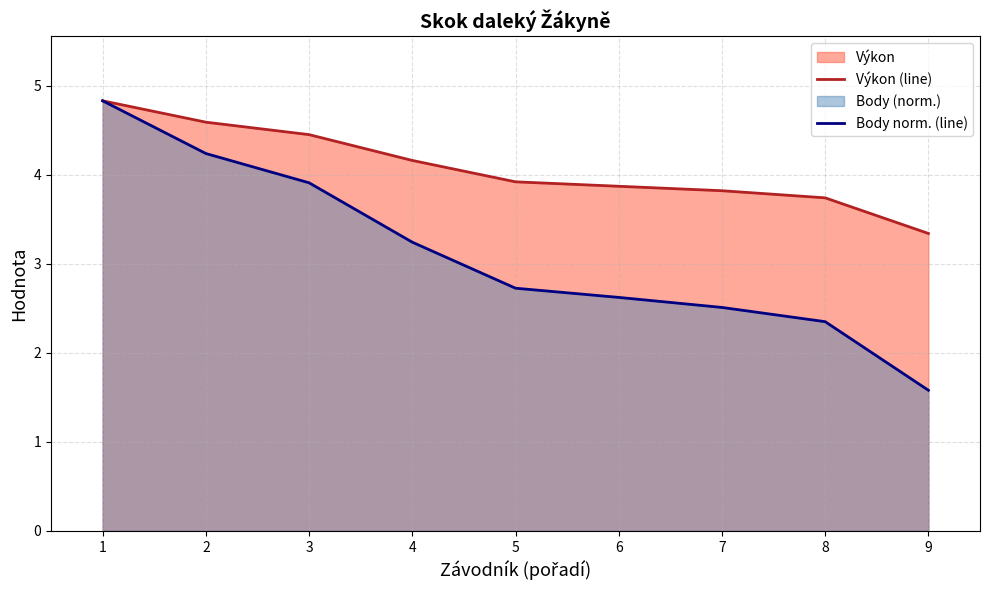

How many categories are shown in the chart?

9